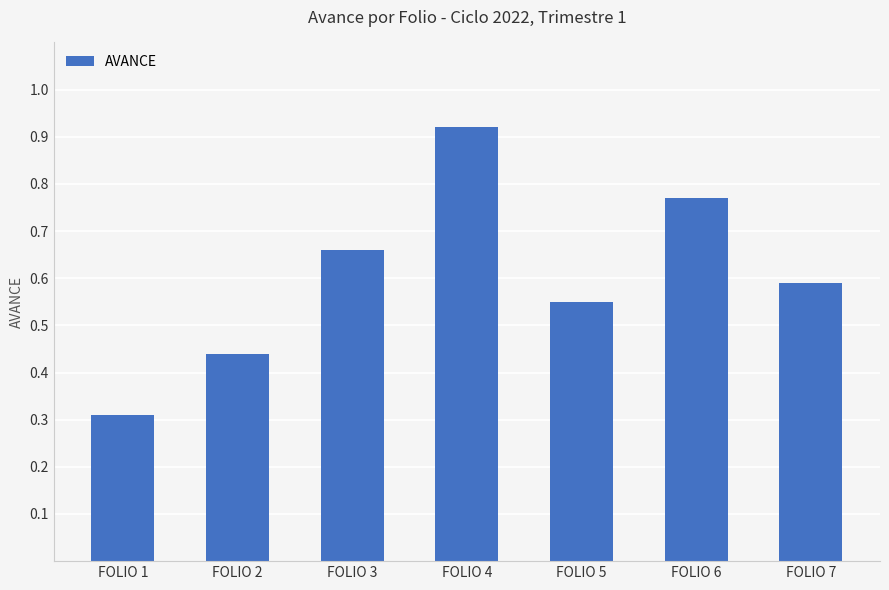

What is the sum of all values?

4.2